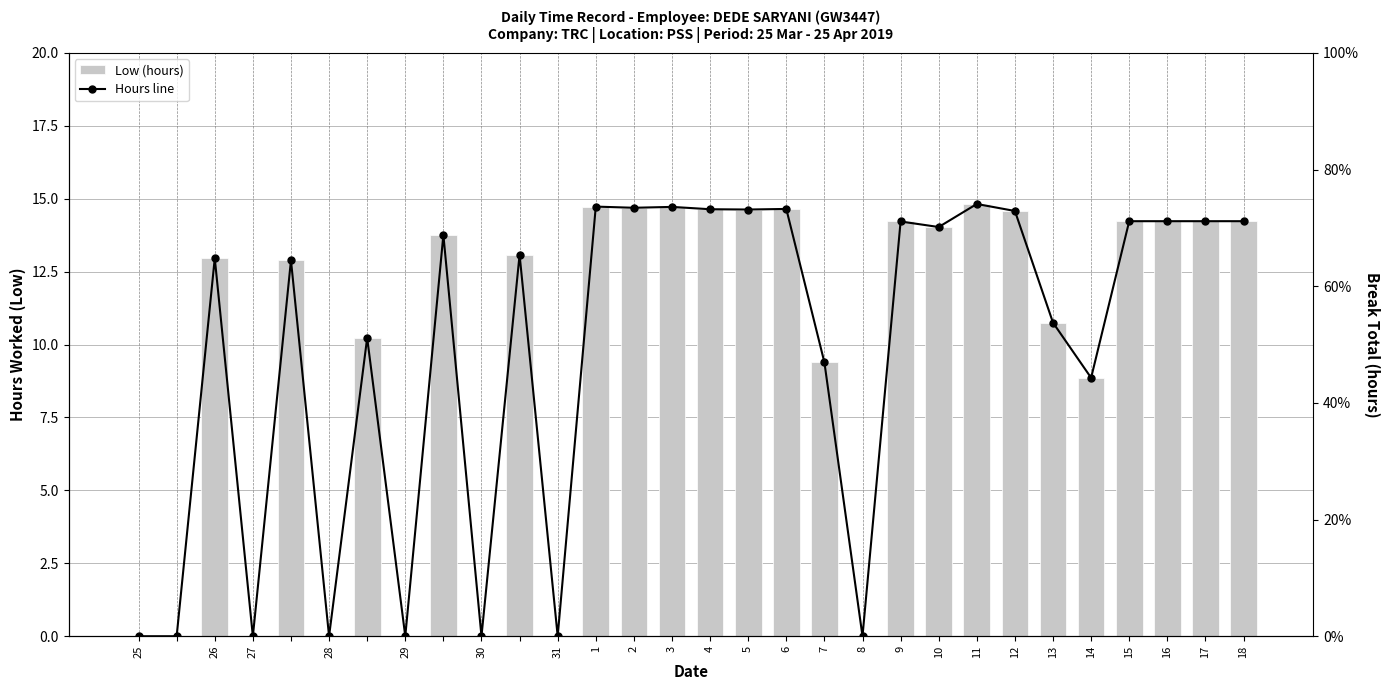

What is the sum of all Hours line values?

294.6